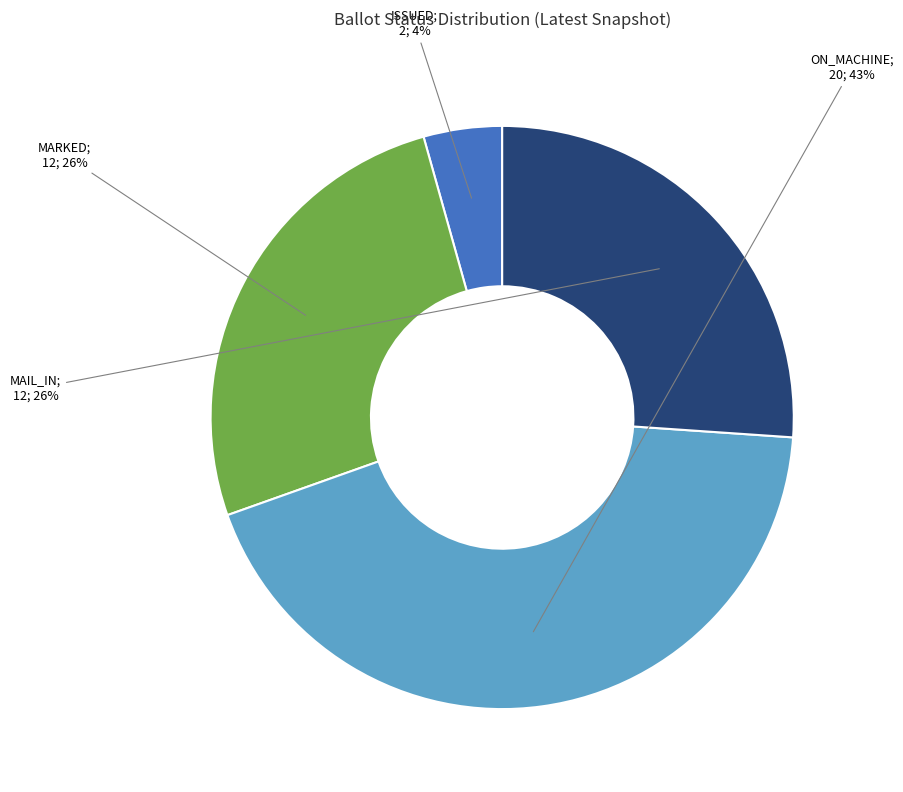

Is there a majority slice in this chart?

No